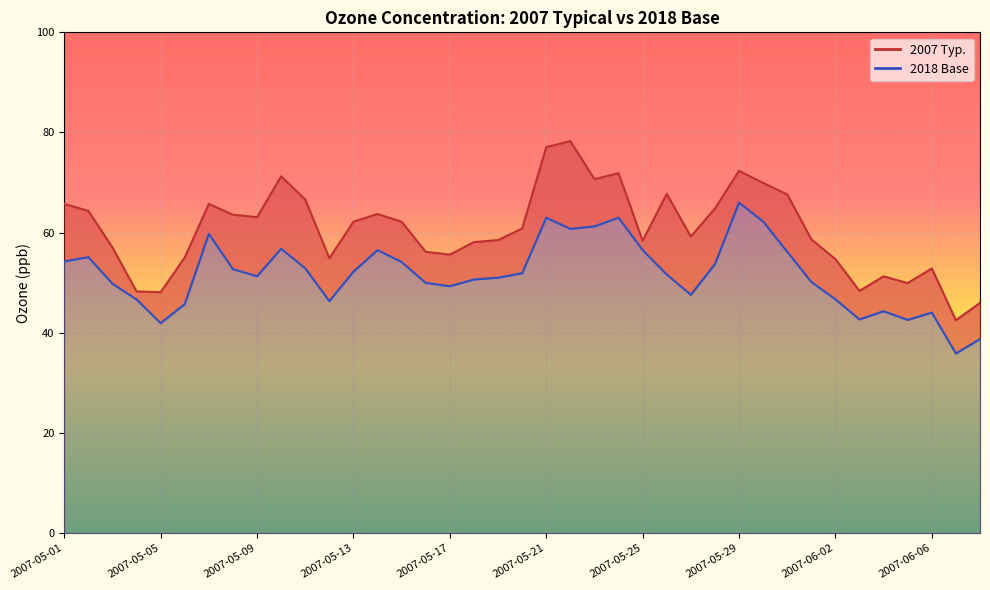

Which category has the lowest value in the 2018 Base series?

2007-06-07